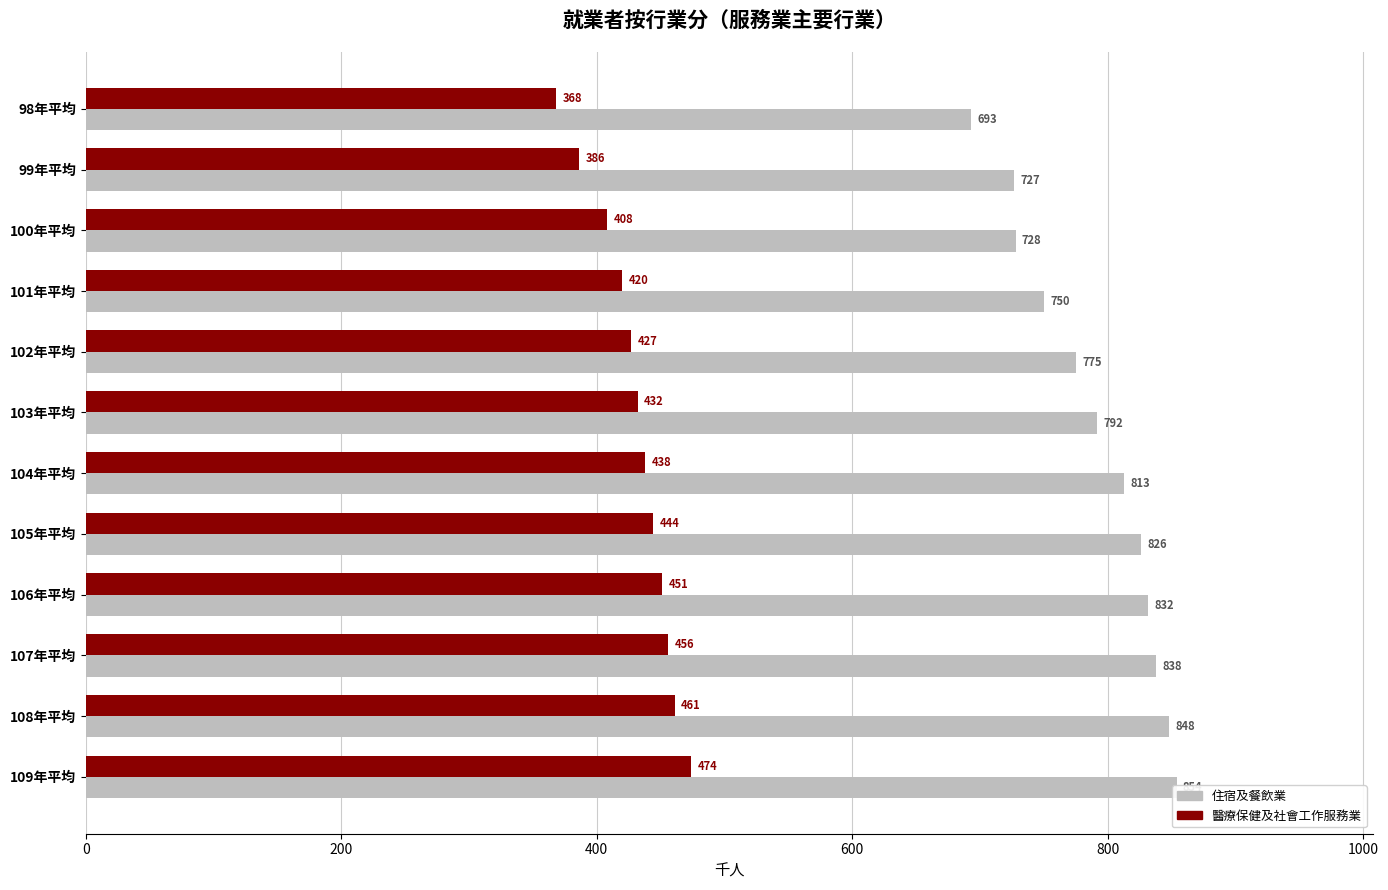

What is the approximate value of 住宿及餐飲業 at 107年平均, to the nearest 10?

840